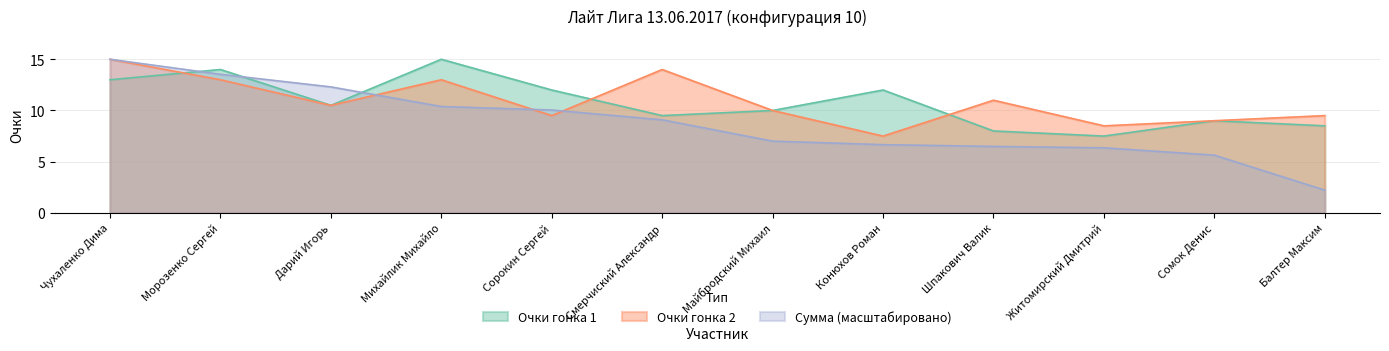

In Очки гонка 1, how many points are lower than both neighbors (excluding endpoints)?

3